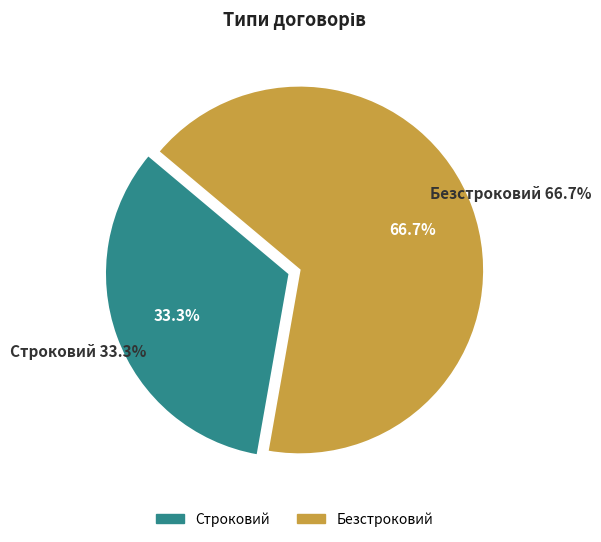

To the nearest percent, what percentage of the pie is Безстроковий?

67%